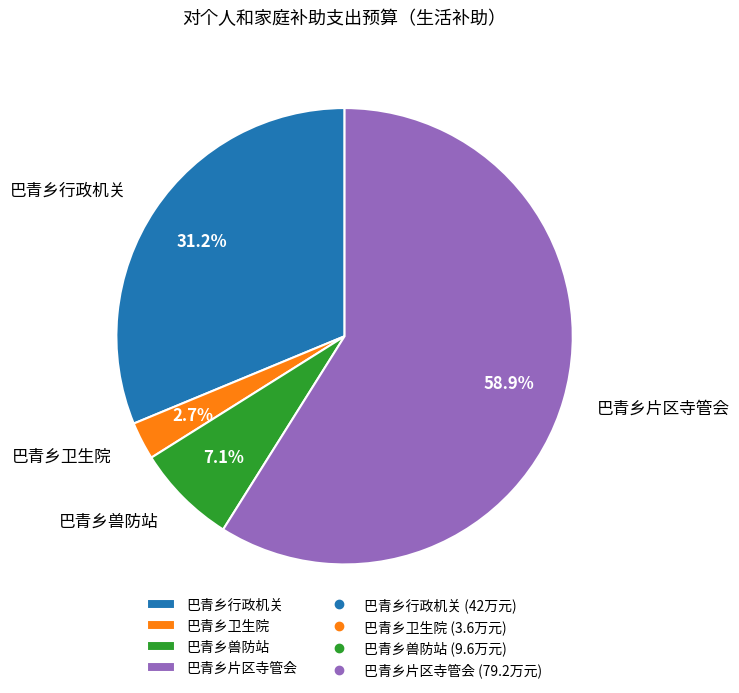

To the nearest percent, what portion does 巴青乡卫生院 represent?

3%